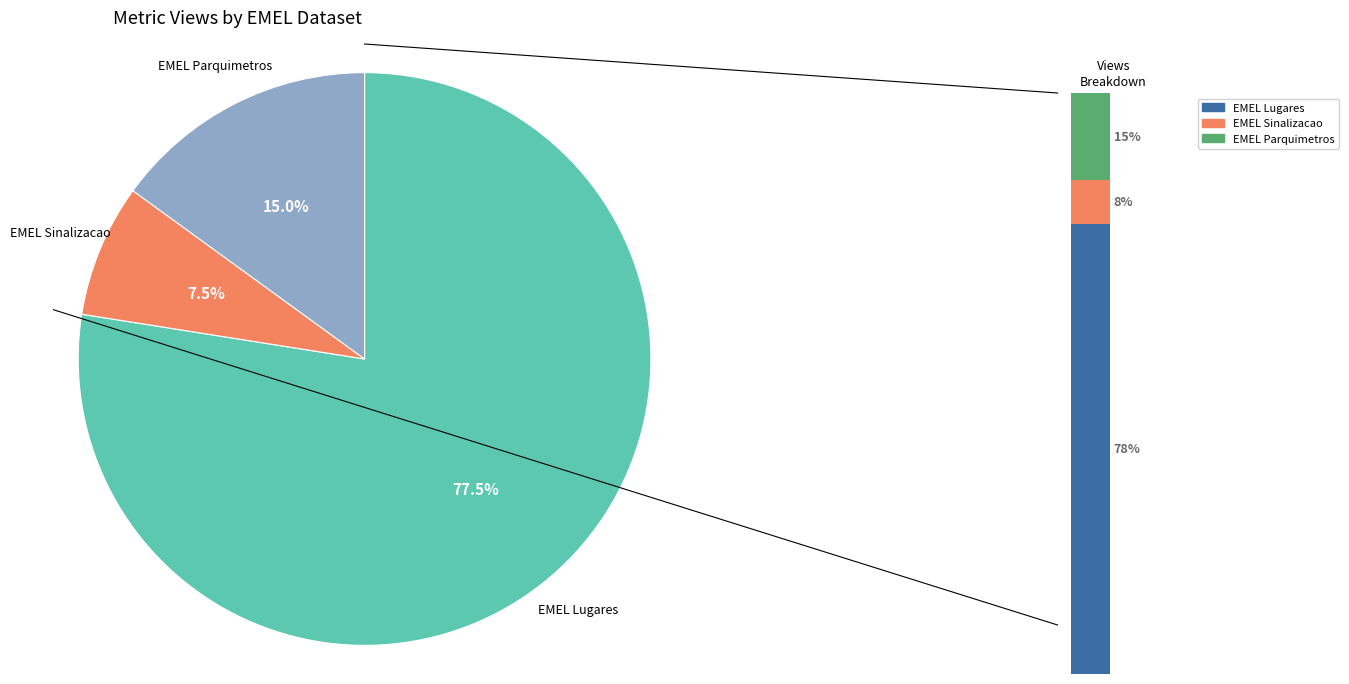

Combined, what portion of the pie is EMEL - Parquimetros and EMEL - Lugares de estacionamento na via?

92.5%